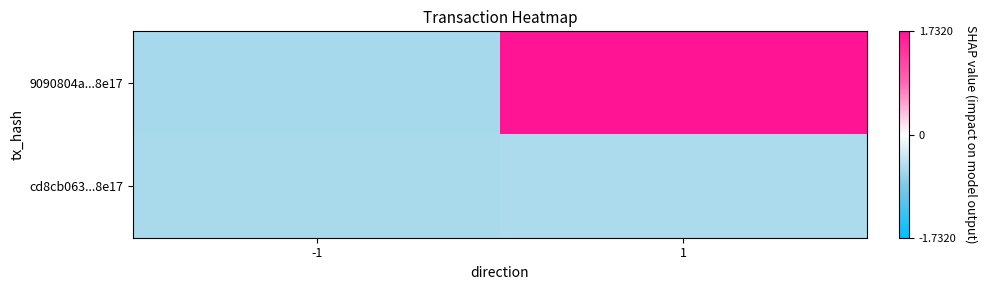

Between -1 and 1, which series saw the biggest shift?

9090804a...8e17